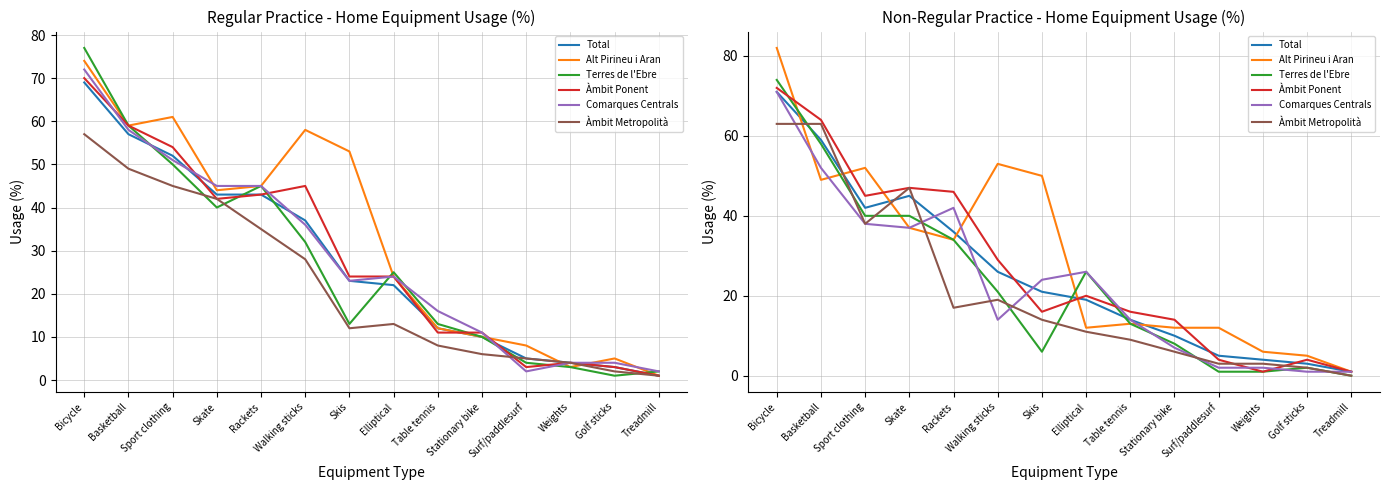

How many lines are shown in the chart?

6